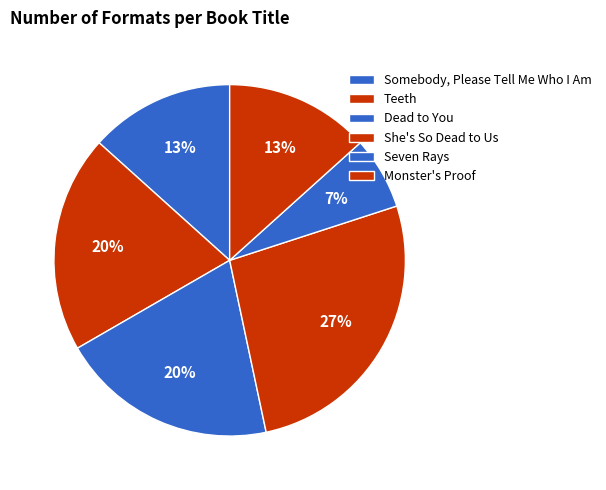

To the nearest percent, what percentage of the pie is Seven Rays?

7%